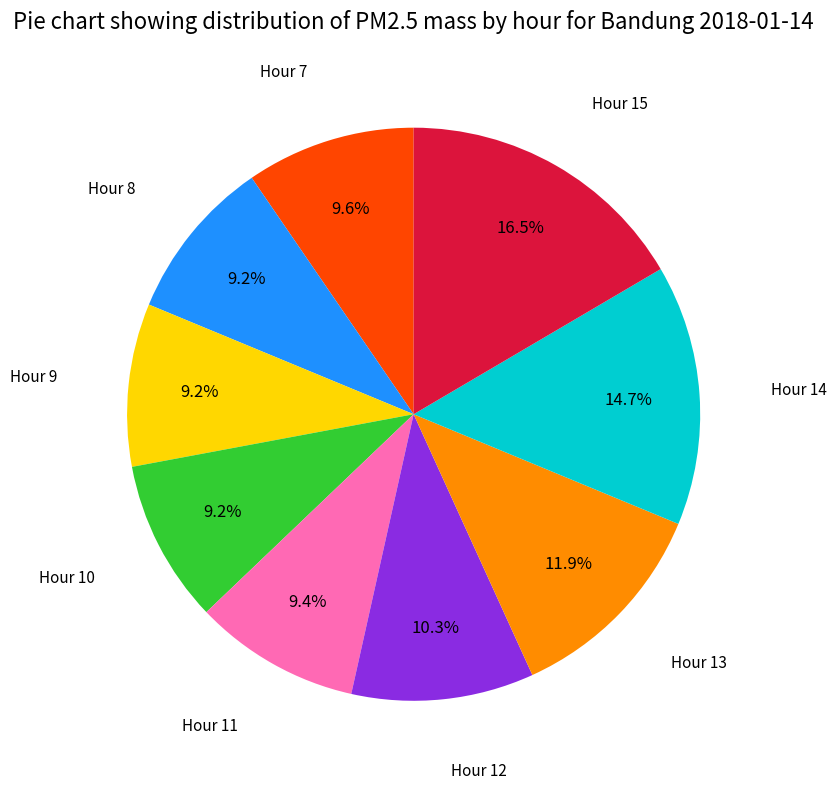

What is the ratio of the value at Hour 12 to the value at Hour 13?

0.9